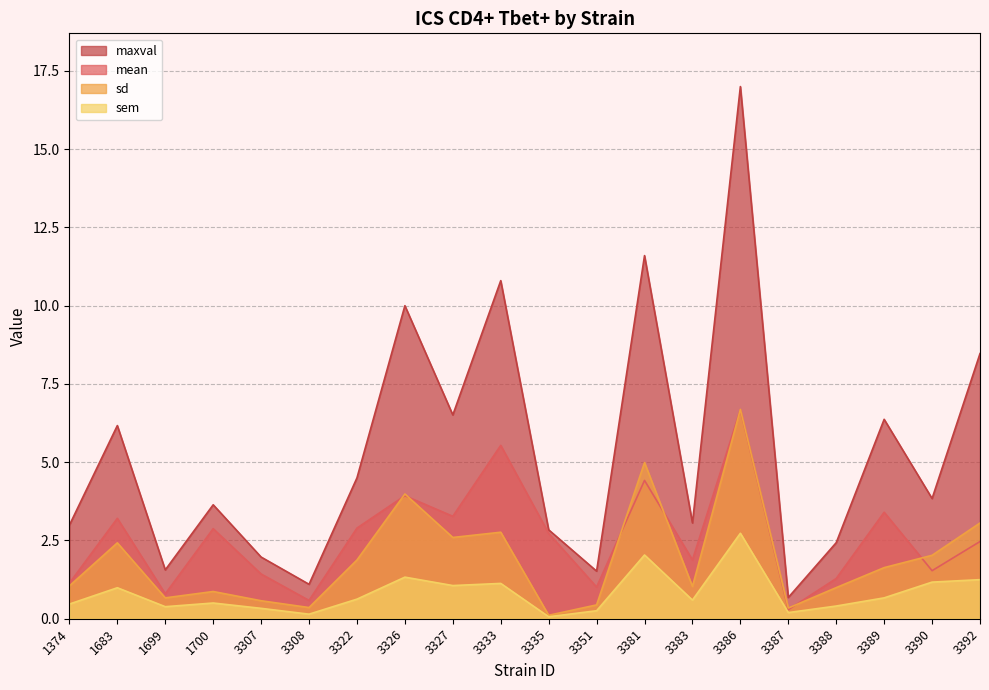

What is the value of the sem point at the 1st from the left?

0.5